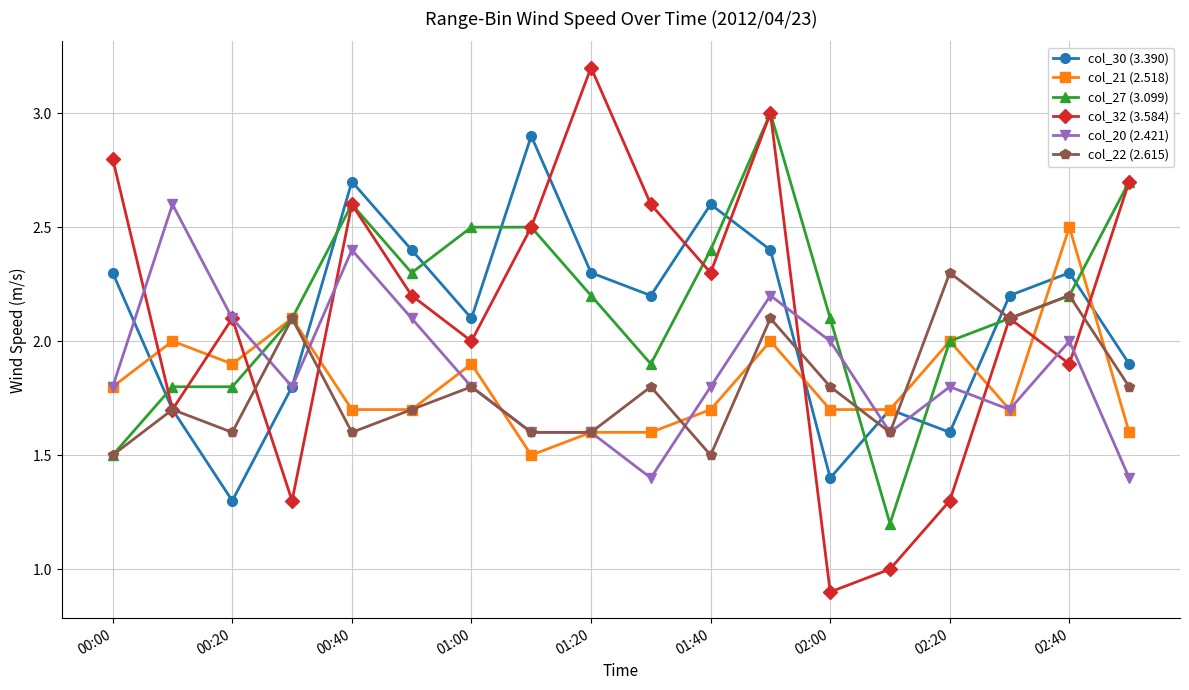

At how many categories does at least one series exceed 2?

17